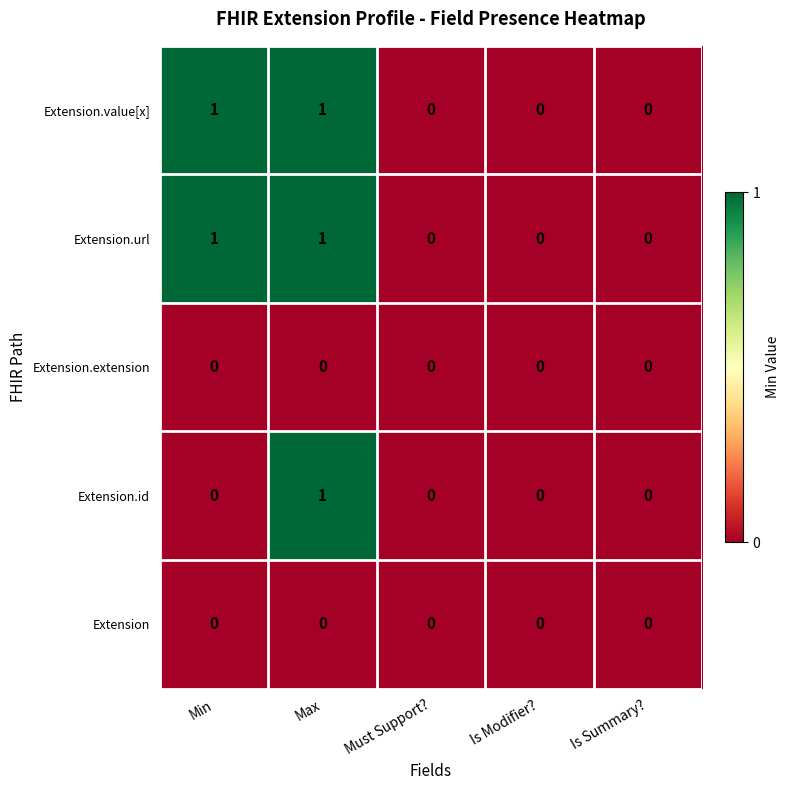

At which category is the sum across all series the highest?

Max